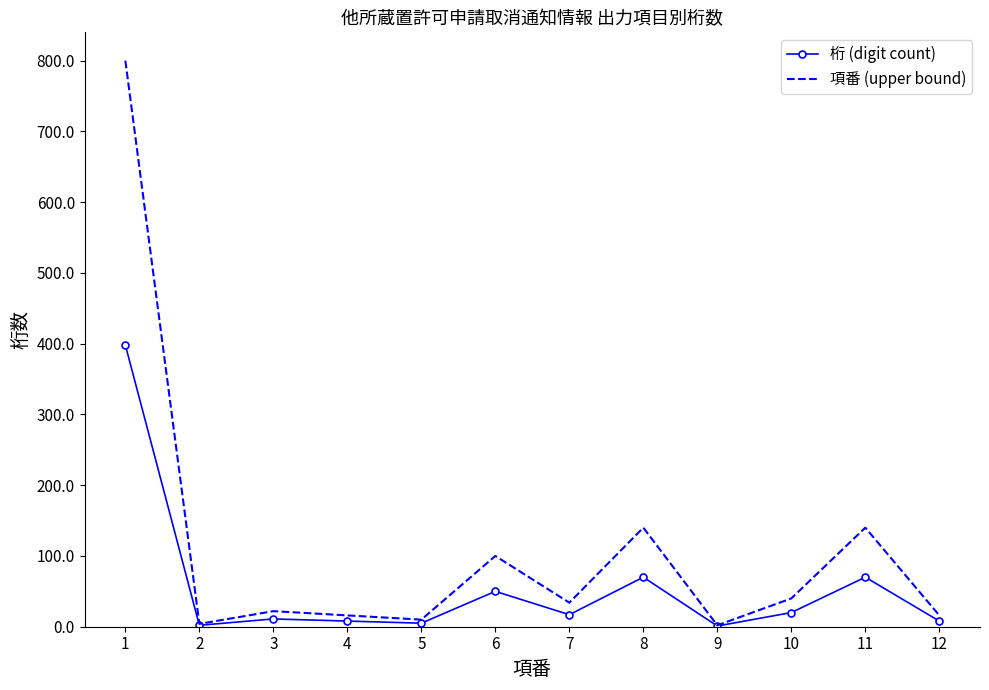

The value of 項番 (upper bound) at 11 is 140. True or false?

True